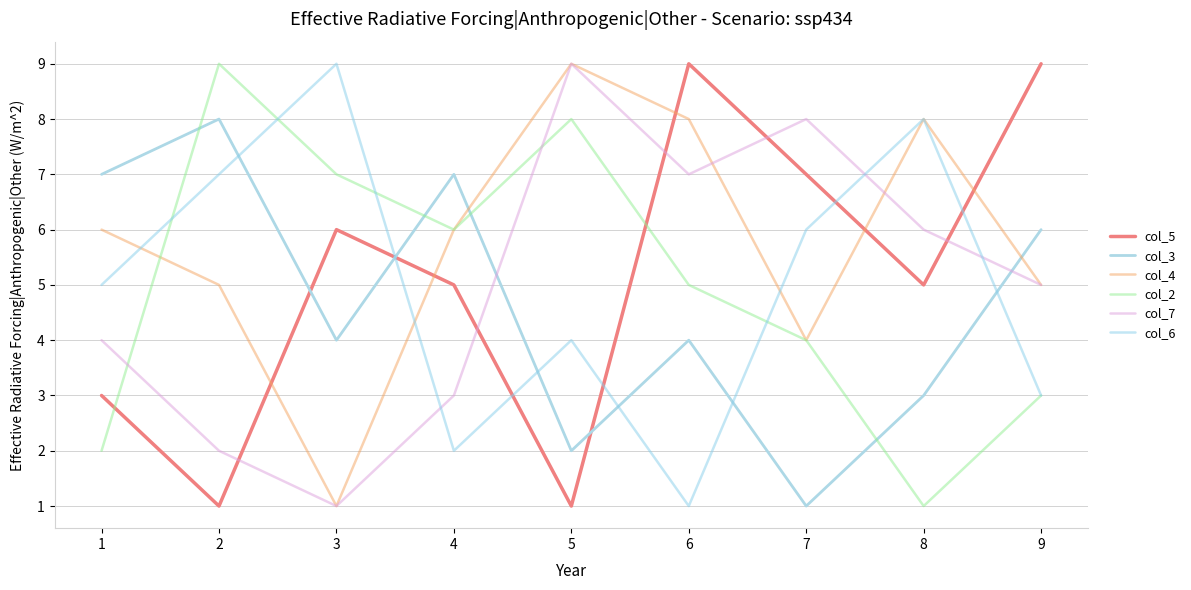

True or false: col_5 has a value of 10 at 2.

False